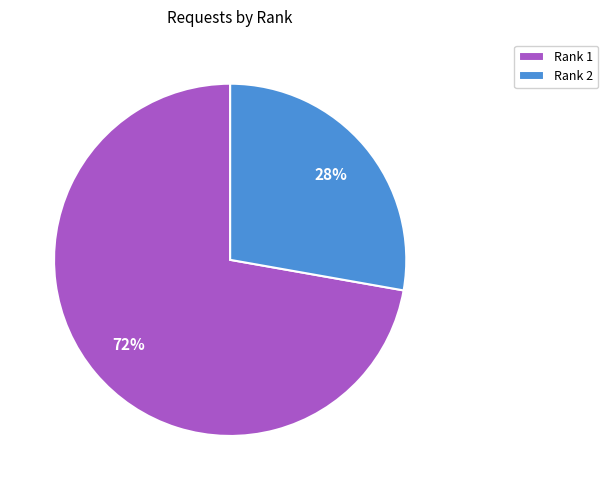

To the nearest percent, what is the average slice percentage?

50%